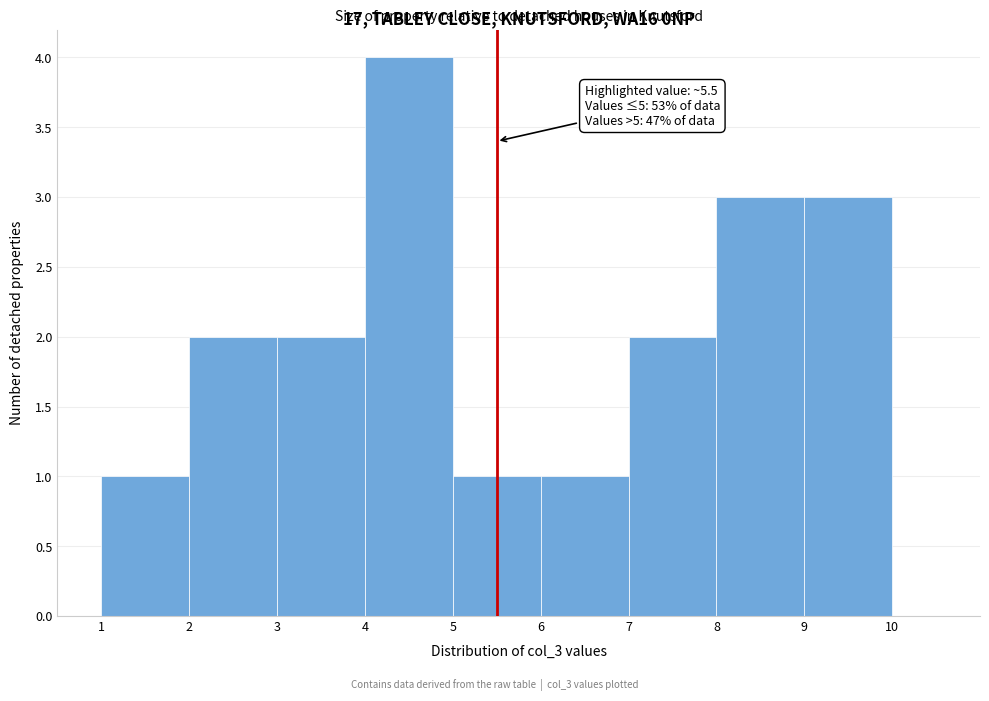

Over which range of the x-axis is the bar tallest?

4 to 5